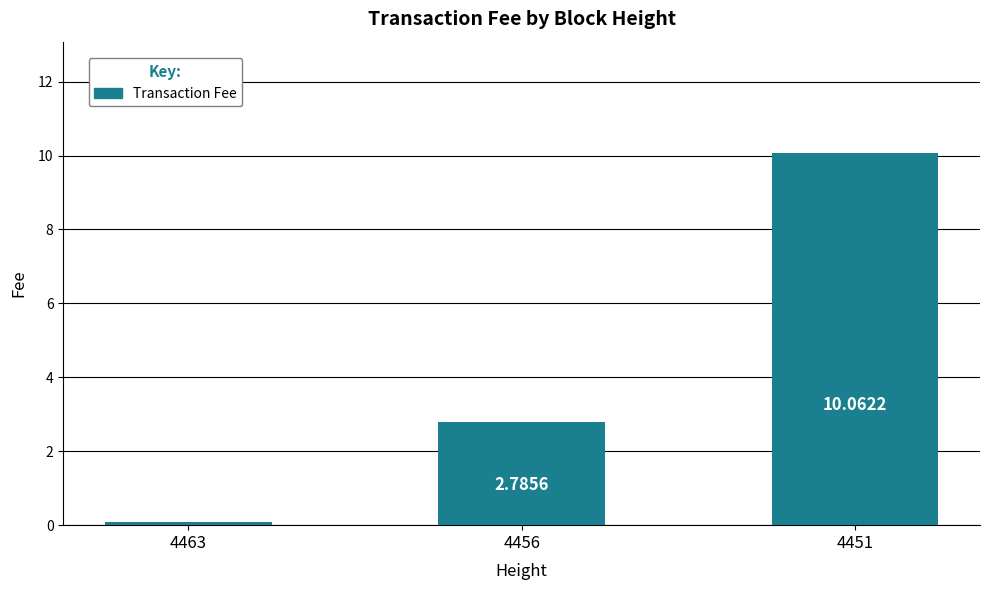

What is the greatest value displayed?

10.1